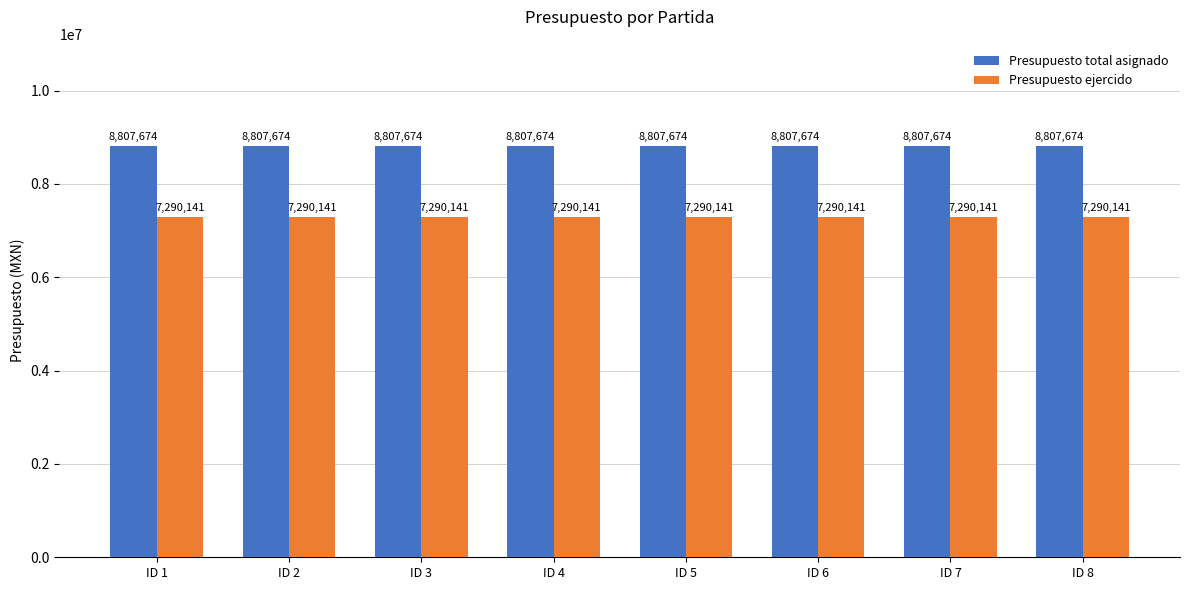

Rank the series by their average value, from lowest to highest.

Presupuesto ejercido, Presupuesto total asignado